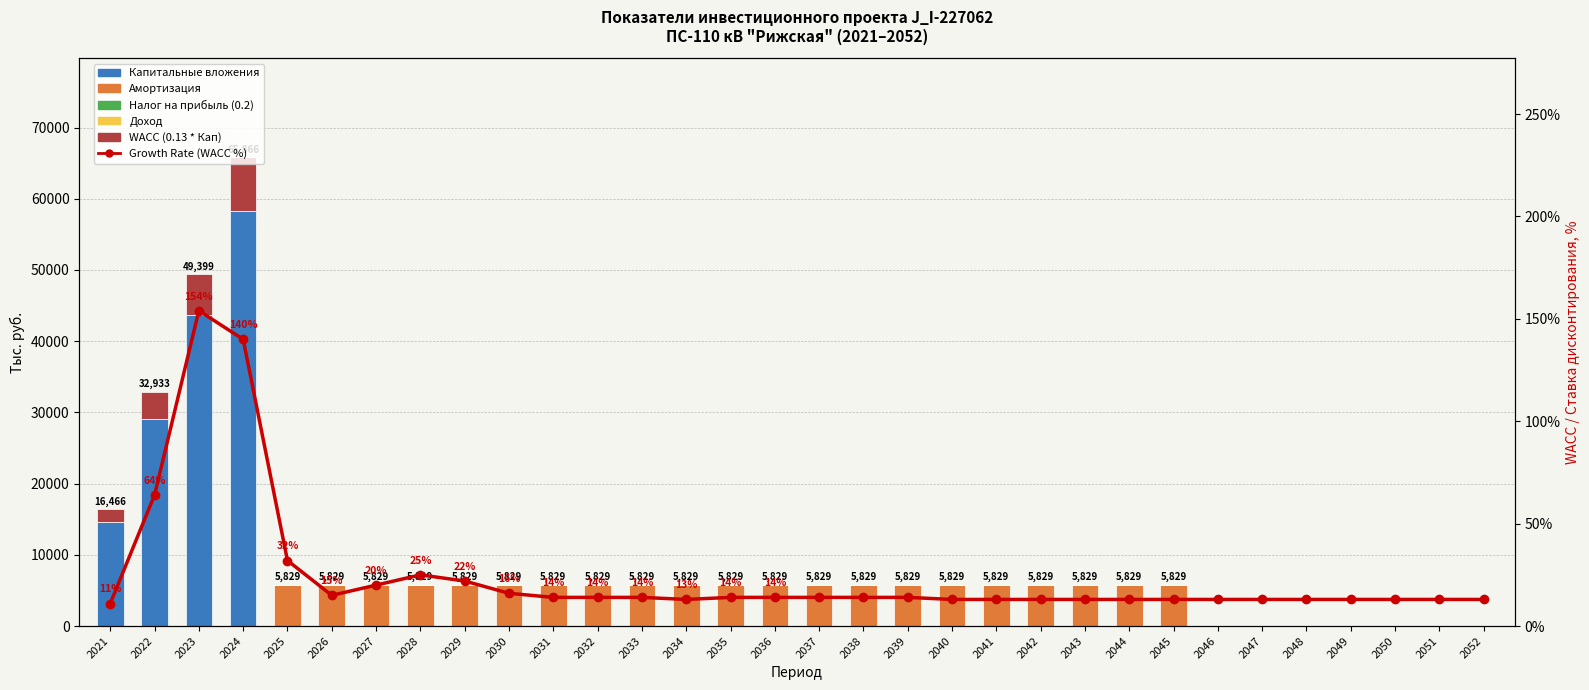

What is the greatest value displayed?

58288.1